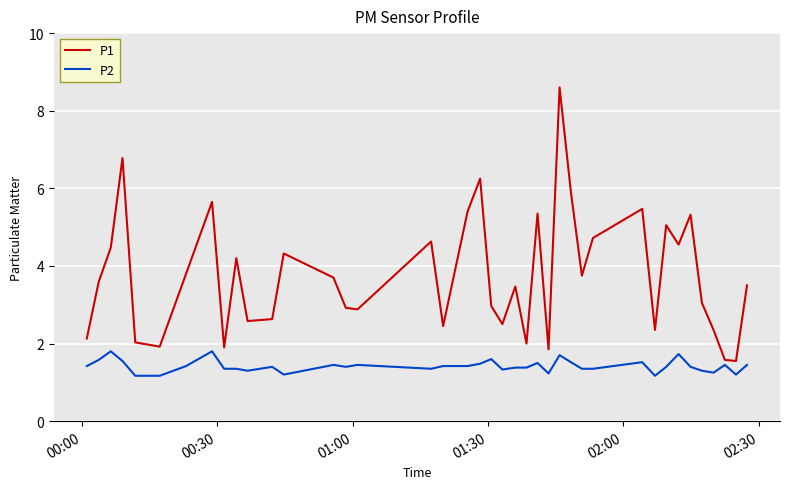

Which series has the largest range (max minus min)?

P1